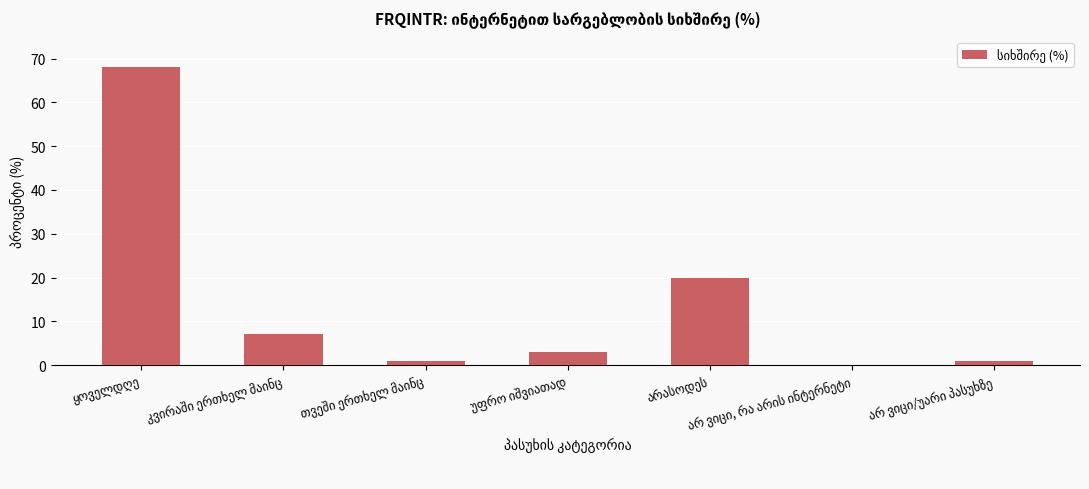

What is the maximum value shown in the chart?

68